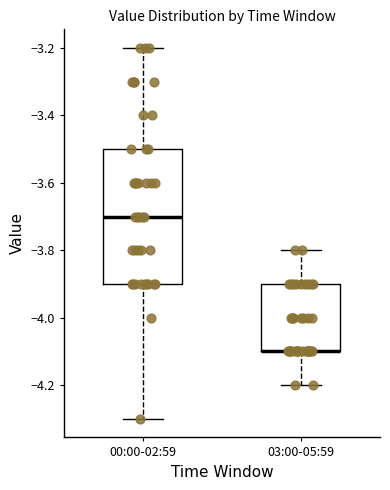

Reading left to right, transcribe this box plot: for each box, give where its median line is, the range the box spans, and where its two whiskers end, as read against the y-axis. The values are not printed on the chart, so give them approximately, as read against the axis.

00:00-02:59: median -3.7, box -3.9 to -3.5, whiskers -4.3 to -3.2
03:00-05:59: median -4.1 (drawn on the box's lower edge), box -4.1 to -3.9, whiskers -4.2 to -3.8